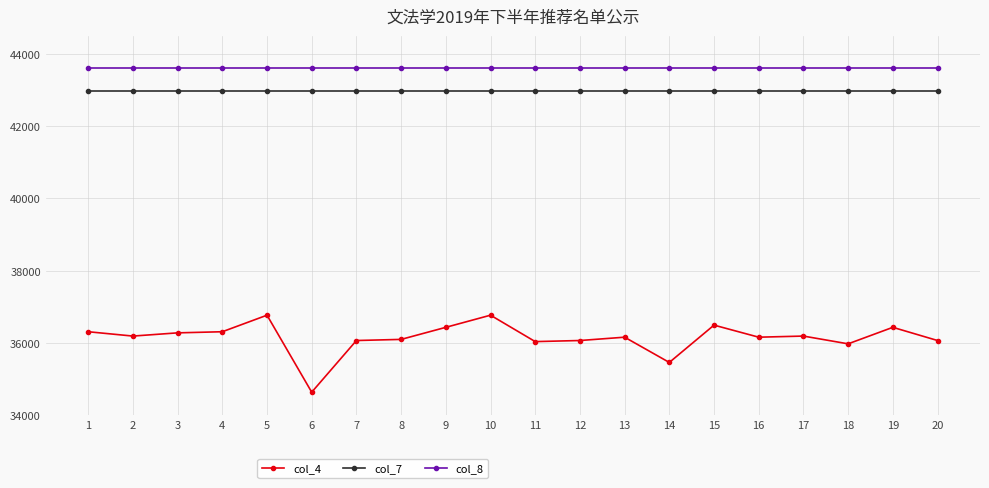

What is the sum of all col_8 values?

872340